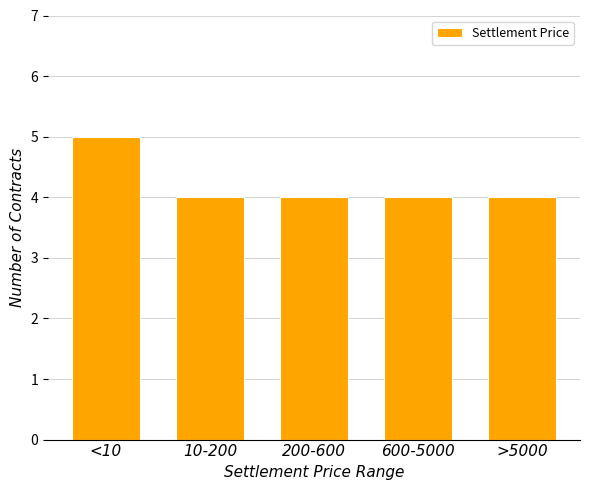

Reading left to right, extract all data points from this chart.

5	4	4	4	4